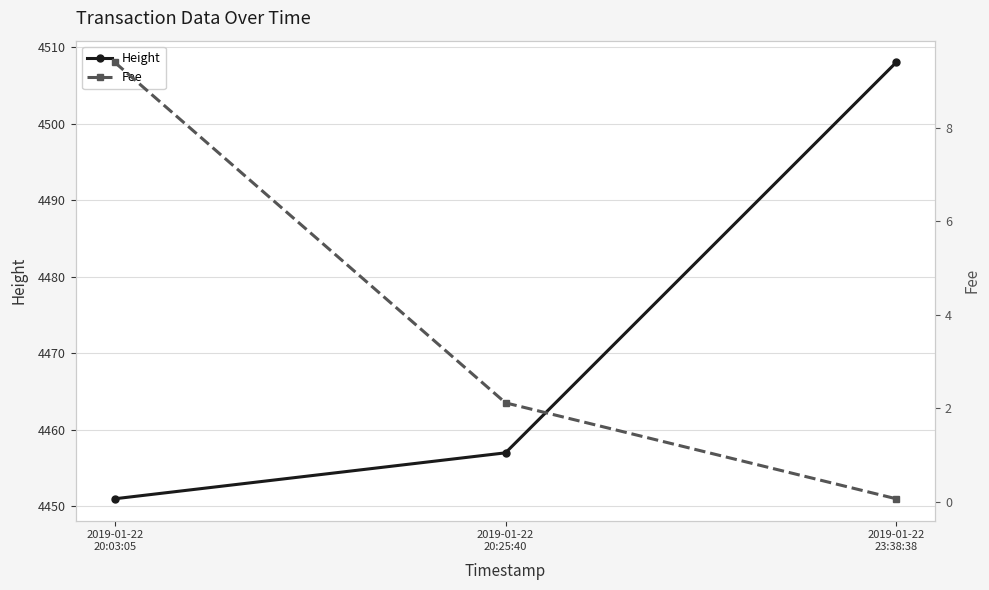

What is the difference between the maximum and minimum values in the Fee series?

9.3